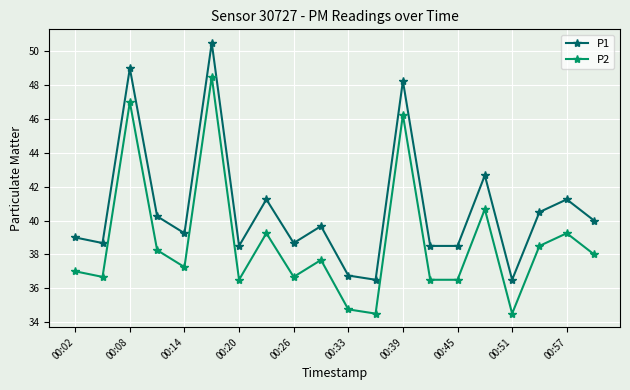

List the series in order of their peak value, highest first.

P1, P2